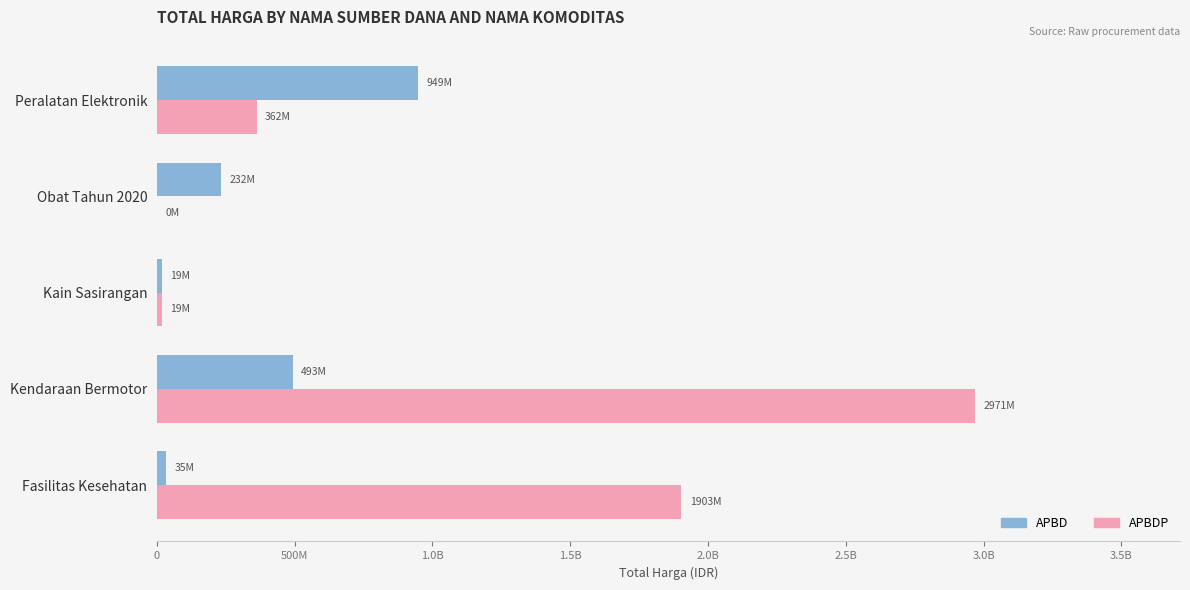

What are all the series names shown in the legend?

APBD, APBDP